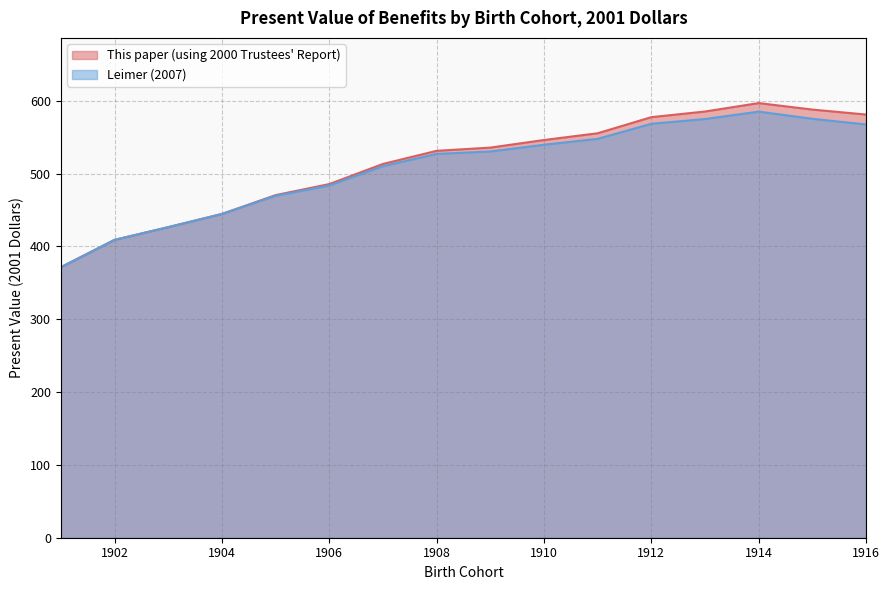

True or false: Leimer (2007) and This paper (using 2000 Trustees' Report) cross at least once.

False